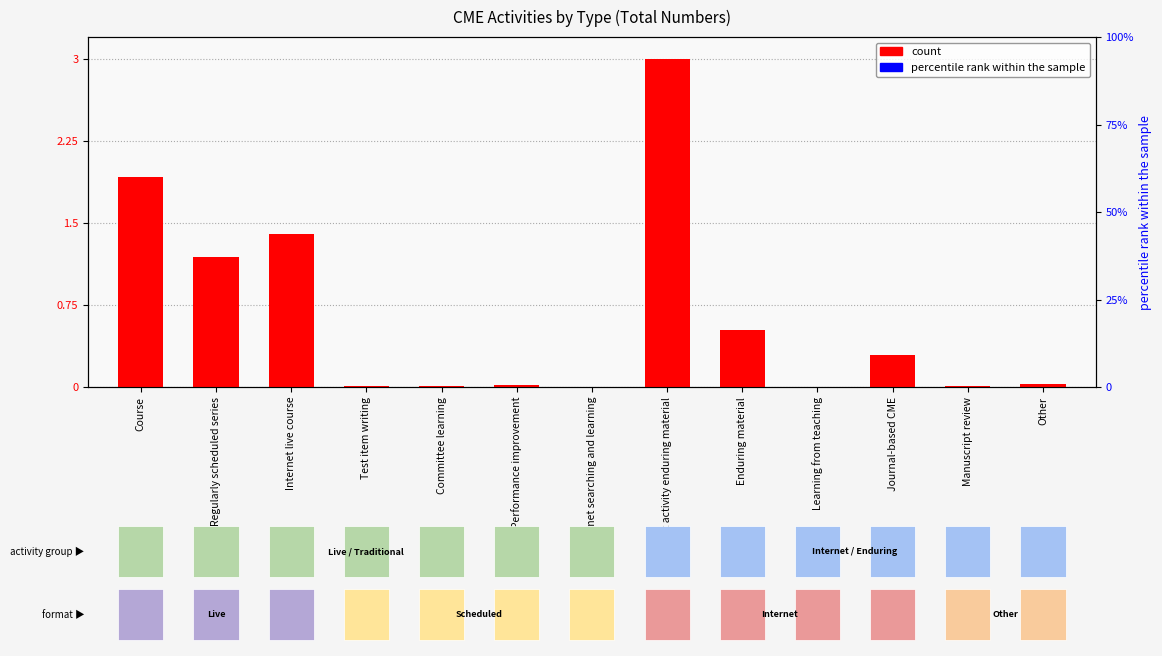

Is it true that the value at Internet searching and learning is 0.0?

False